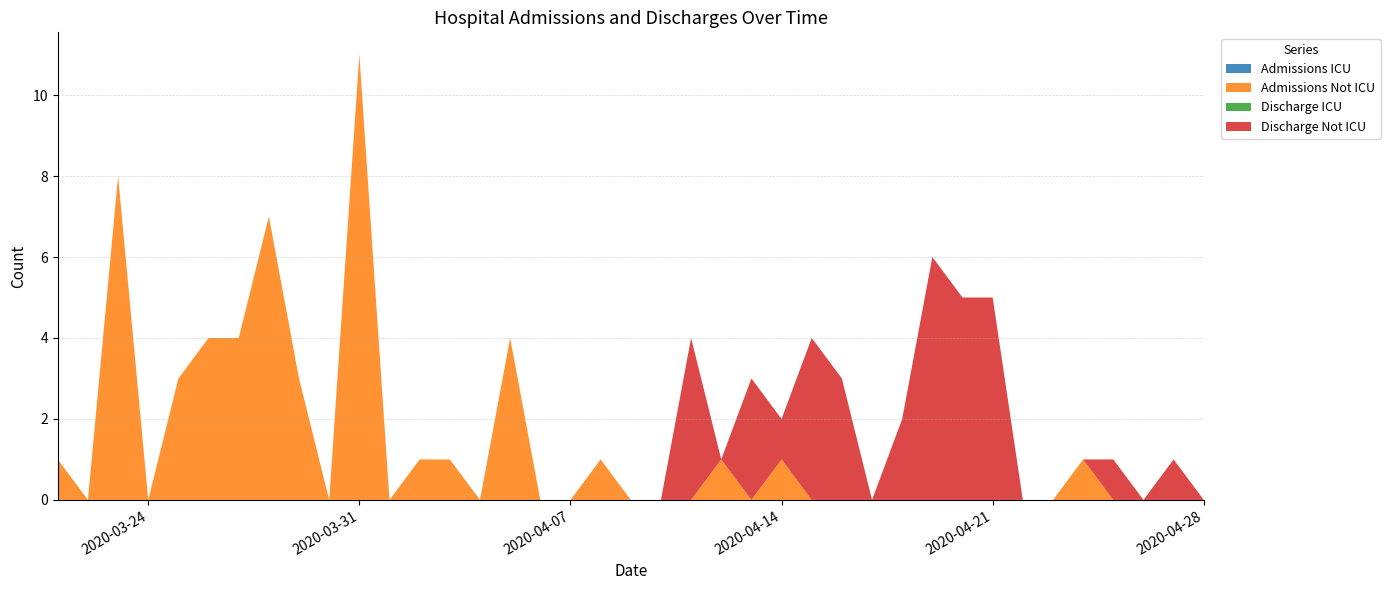

Reading left to right, extract all data points from this chart.

Admissions ICU: 2020-03-21=0	2020-03-22=0	2020-03-23=0	2020-03-24=0	2020-03-25=0	2020-03-26=0	2020-03-27=0	2020-03-28=0	2020-03-29=0	2020-03-30=0	2020-03-31=0	2020-04-01=0	2020-04-02=0	2020-04-03=0	2020-04-04=0	2020-04-05=0	2020-04-06=0	2020-04-07=0	2020-04-08=0	2020-04-09=0	2020-04-10=0	2020-04-11=0	2020-04-12=0	2020-04-13=0	2020-04-14=0	2020-04-15=0	2020-04-16=0	2020-04-17=0	2020-04-18=0	2020-04-19=0	2020-04-20=0	2020-04-21=0	2020-04-22=0	2020-04-23=0	2020-04-24=0	2020-04-25=0	2020-04-26=0	2020-04-27=0	2020-04-28=0
Admissions Not ICU: 2020-03-21=1	2020-03-22=0	2020-03-23=8	2020-03-24=0	2020-03-25=3	2020-03-26=4	2020-03-27=4	2020-03-28=7	2020-03-29=3	2020-03-30=0	2020-03-31=11	2020-04-01=0	2020-04-02=1	2020-04-03=1	2020-04-04=0	2020-04-05=4	2020-04-06=0	2020-04-07=0	2020-04-08=1	2020-04-09=0	2020-04-10=0	2020-04-11=0	2020-04-12=1	2020-04-13=0	2020-04-14=1	2020-04-15=0	2020-04-16=0	2020-04-17=0	2020-04-18=0	2020-04-19=0	2020-04-20=0	2020-04-21=0	2020-04-22=0	2020-04-23=0	2020-04-24=1	2020-04-25=0	2020-04-26=0	2020-04-27=0	2020-04-28=0
Discharge ICU: 2020-03-21=0	2020-03-22=0	2020-03-23=0	2020-03-24=0	2020-03-25=0	2020-03-26=0	2020-03-27=0	2020-03-28=0	2020-03-29=0	2020-03-30=0	2020-03-31=0	2020-04-01=0	2020-04-02=0	2020-04-03=0	2020-04-04=0	2020-04-05=0	2020-04-06=0	2020-04-07=0	2020-04-08=0	2020-04-09=0	2020-04-10=0	2020-04-11=0	2020-04-12=0	2020-04-13=0	2020-04-14=0	2020-04-15=0	2020-04-16=0	2020-04-17=0	2020-04-18=0	2020-04-19=0	2020-04-20=0	2020-04-21=0	2020-04-22=0	2020-04-23=0	2020-04-24=0	2020-04-25=0	2020-04-26=0	2020-04-27=0	2020-04-28=0
Discharge Not ICU: 2020-03-21=0	2020-03-22=0	2020-03-23=0	2020-03-24=0	2020-03-25=0	2020-03-26=0	2020-03-27=0	2020-03-28=0	2020-03-29=0	2020-03-30=0	2020-03-31=0	2020-04-01=0	2020-04-02=0	2020-04-03=0	2020-04-04=0	2020-04-05=0	2020-04-06=0	2020-04-07=0	2020-04-08=0	2020-04-09=0	2020-04-10=0	2020-04-11=4	2020-04-12=0	2020-04-13=3	2020-04-14=1	2020-04-15=4	2020-04-16=3	2020-04-17=0	2020-04-18=2	2020-04-19=6	2020-04-20=5	2020-04-21=5	2020-04-22=0	2020-04-23=0	2020-04-24=0	2020-04-25=1	2020-04-26=0	2020-04-27=1	2020-04-28=0